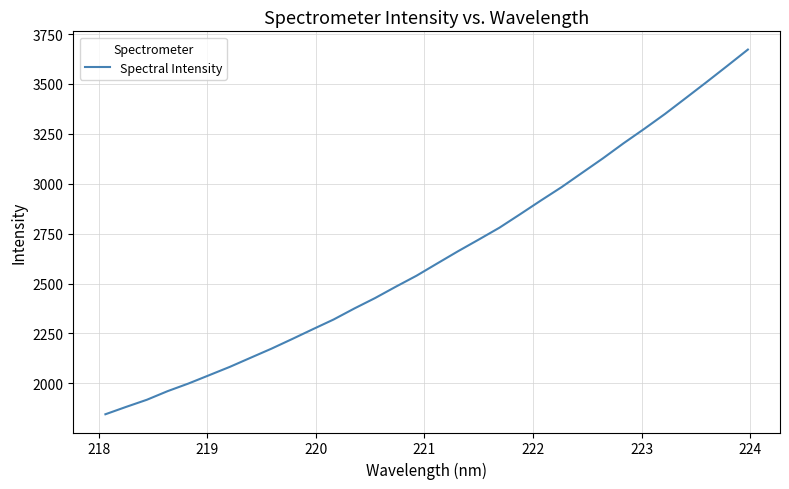

What is the minimum value shown in the chart?

1845.2